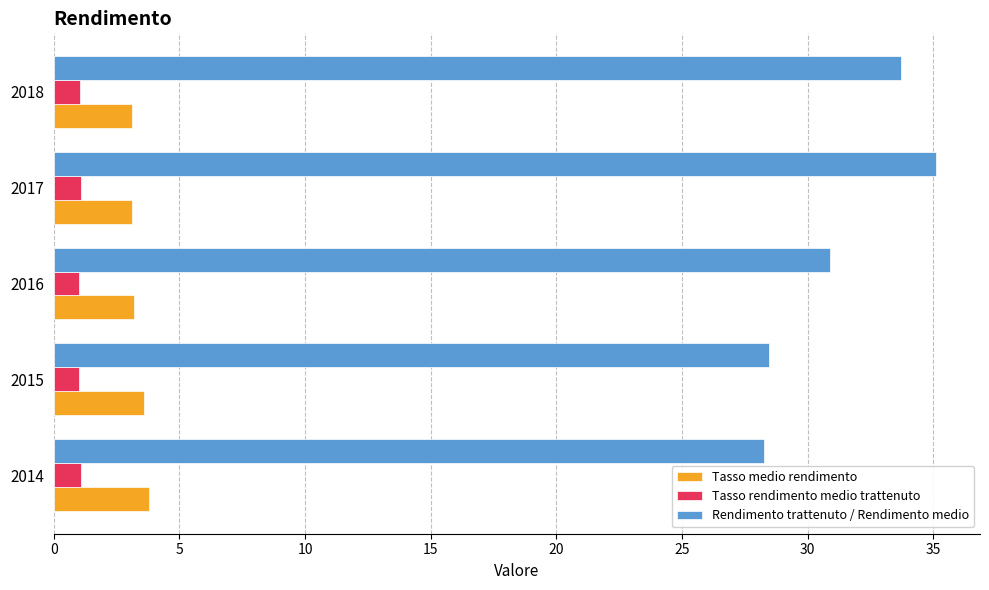

What is the total value across all series at 2018?

37.9